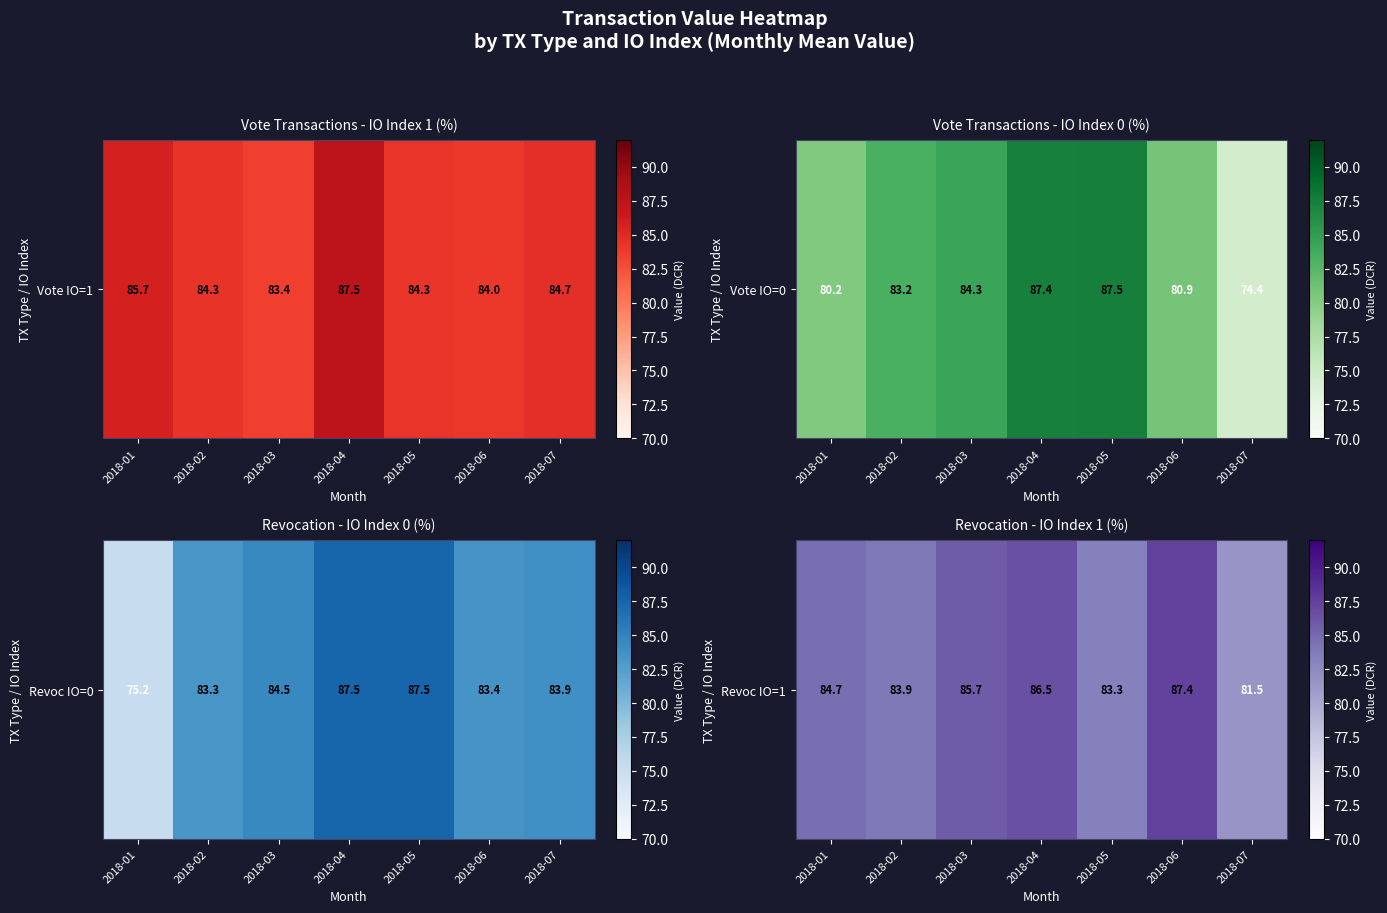

Rank the categories by value from highest to lowest.

2018-06, 2018-04, 2018-03, 2018-01, 2018-02, 2018-05, 2018-07